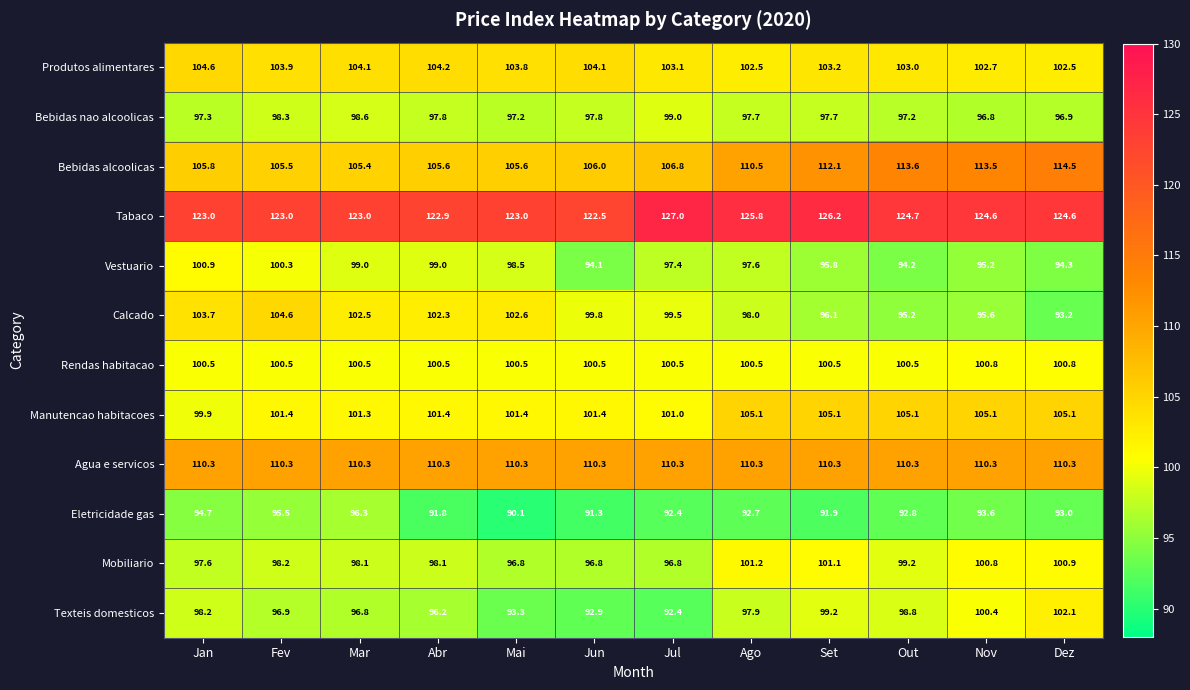

What is the difference between the second highest and minimum values in the Mobiliario series?

4.3